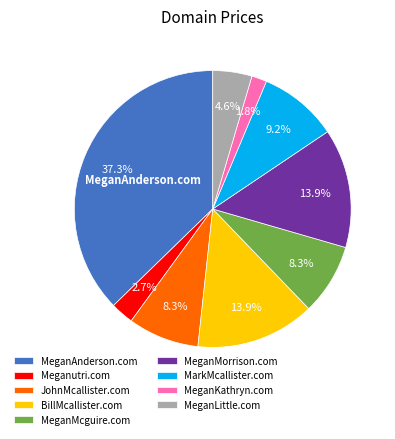

To the nearest percent, what is the average slice percentage?

11%